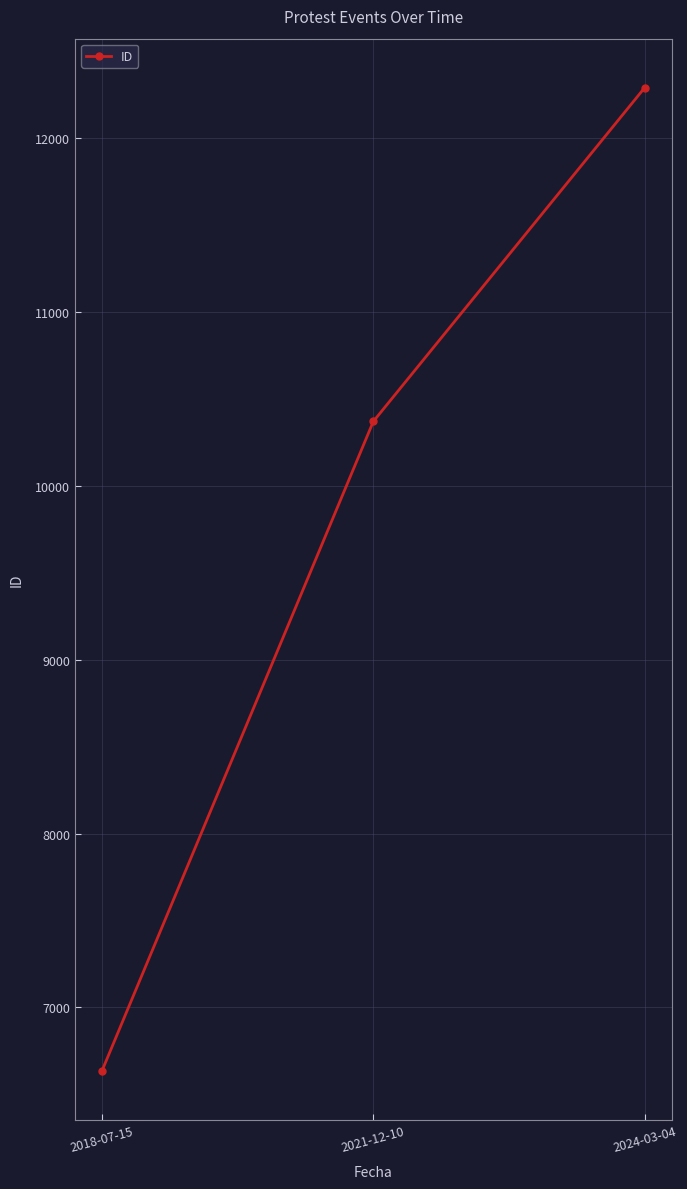

Approximately how many times larger is the value at 2024-03-04 compared to 2021-12-10?

1.2